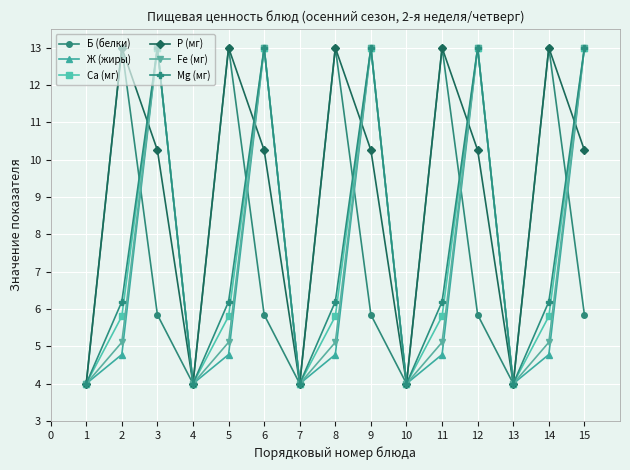

What is the total value across all series at 4?

24.0